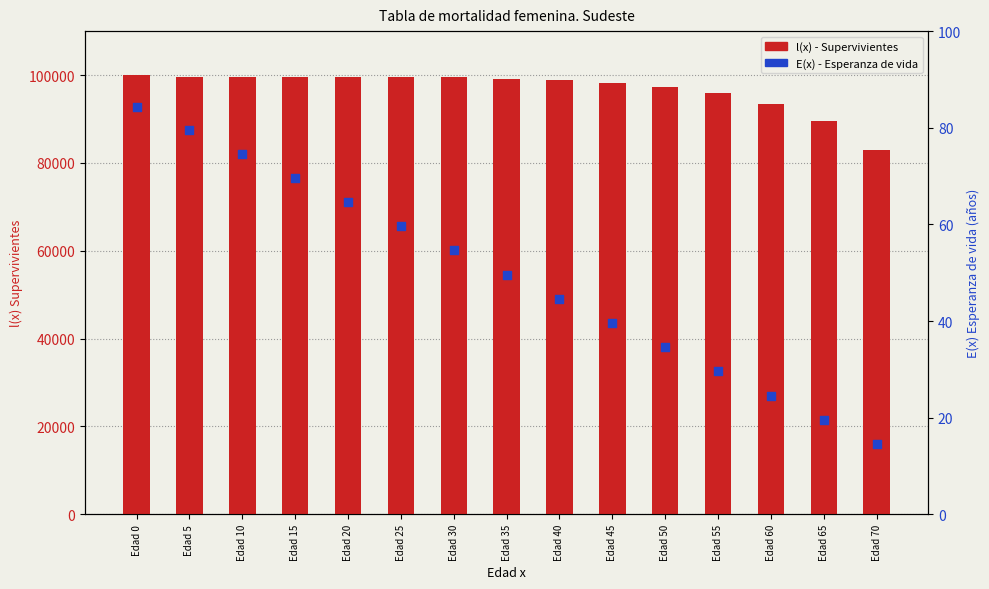

Which series reaches the maximum Y coordinate?

l(x) - Supervivientes